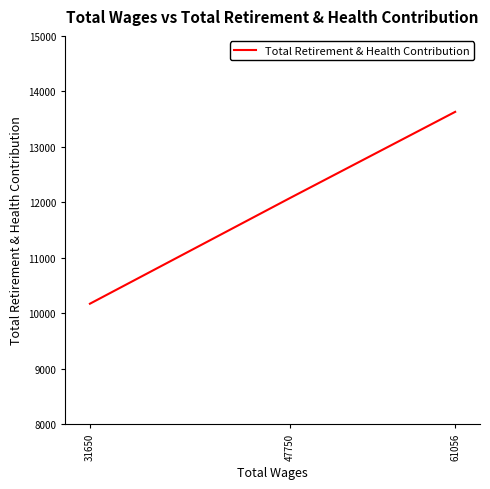

What is the greatest value displayed?

13630